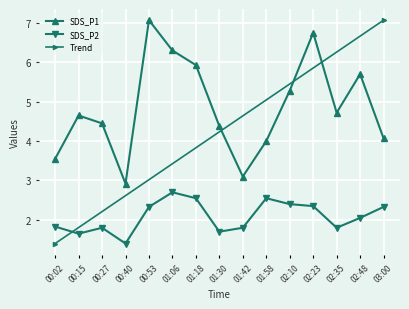

What is the value of the SDS_P1 point at the 12th from the left?

6.8